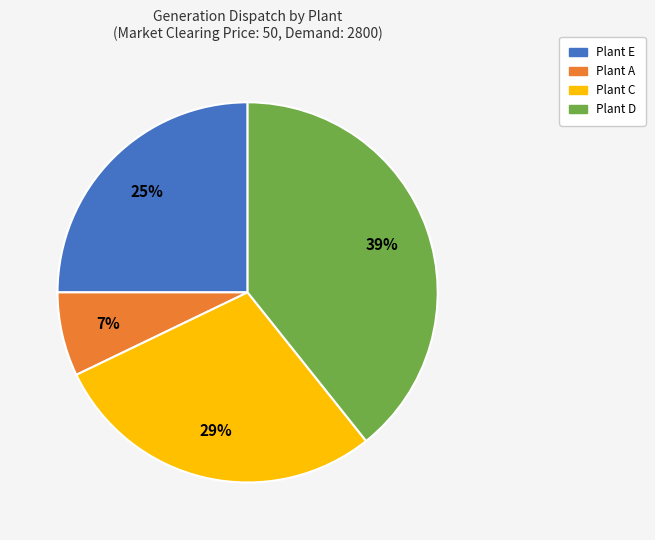

Does any single category account for the majority?

No